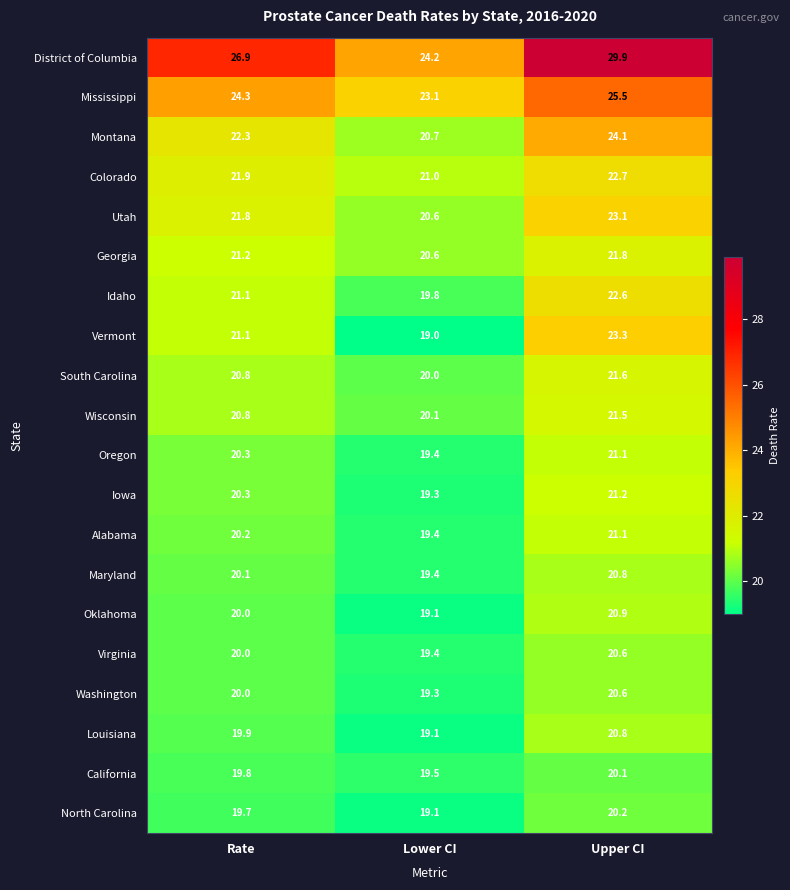

At which label does Colorado reach its peak?

Upper CI